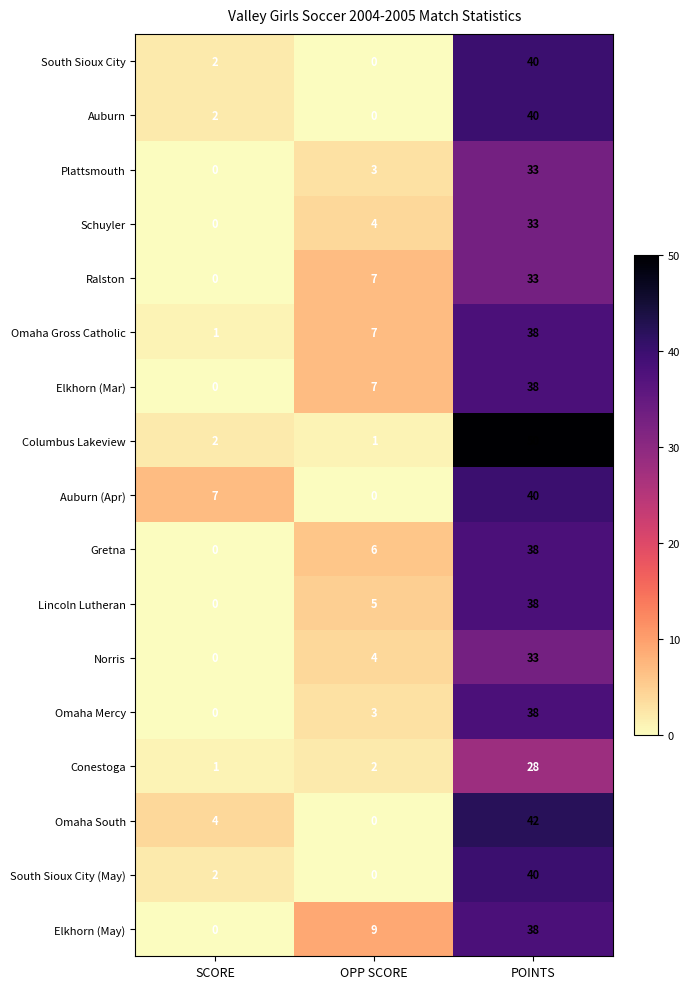

Count the number of data series in this chart.

17